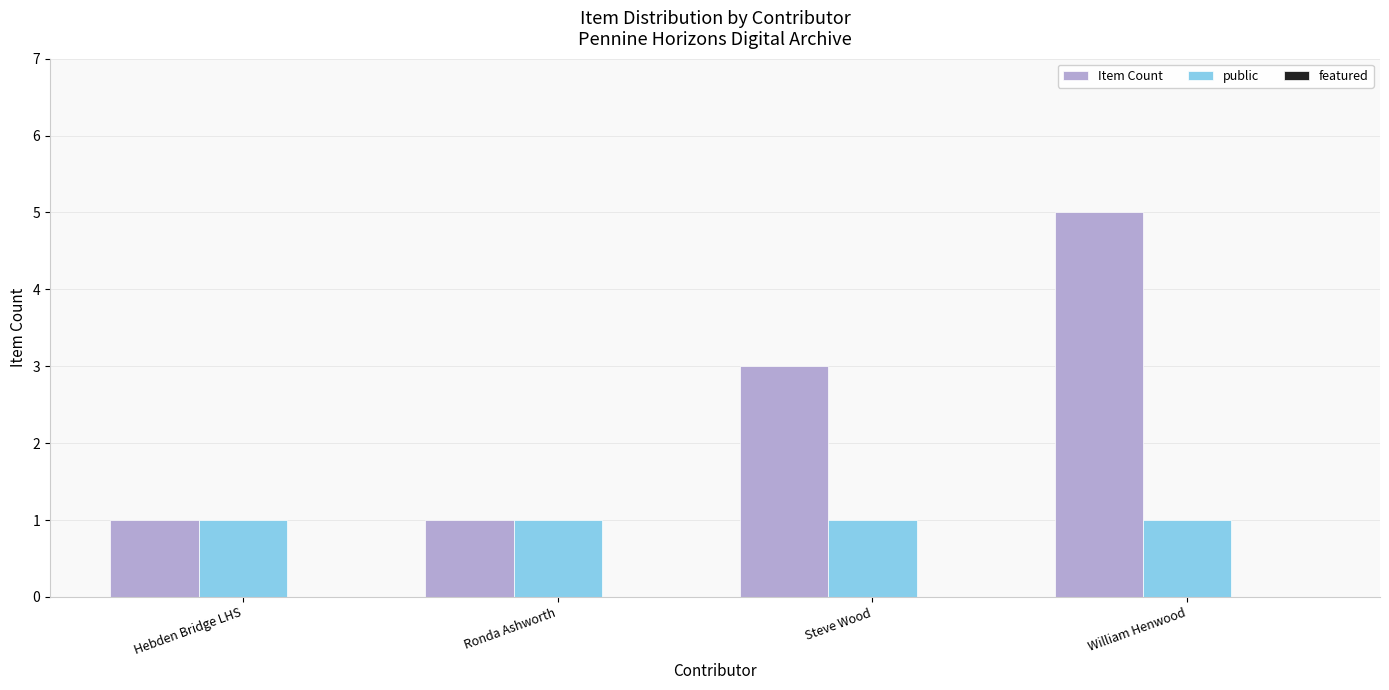

At which category is the sum across all series the highest?

William Henwood